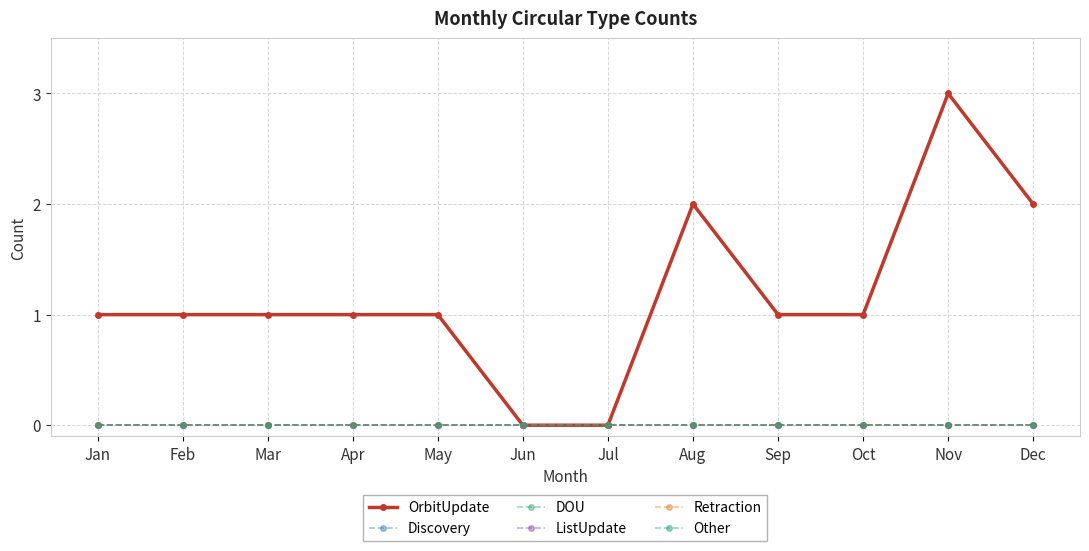

True or false: OrbitUpdate and ListUpdate intersect in this chart.

False